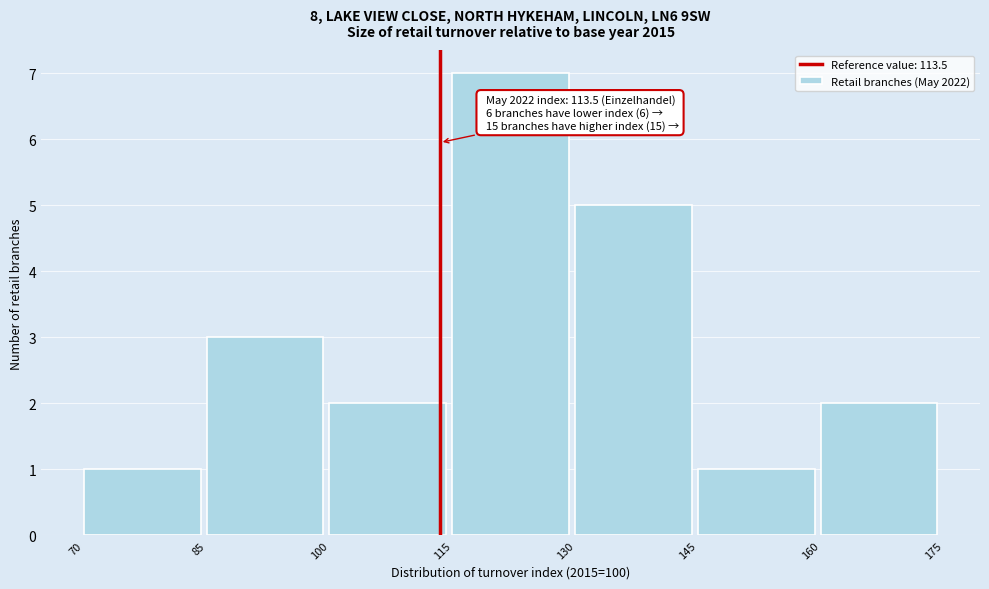

Which range on the x-axis has the tallest bar?

115 to 130